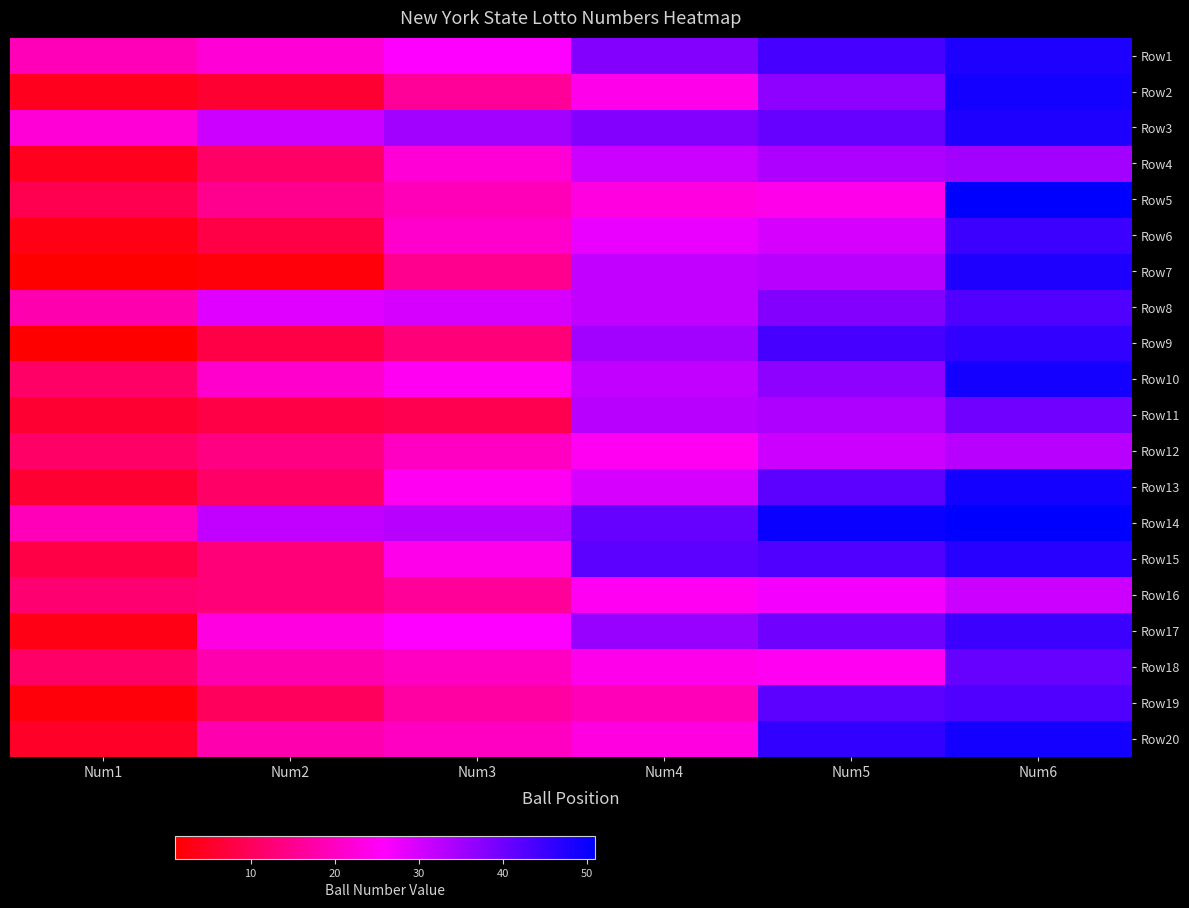

What is the difference between the highest and lowest values at Num6?

20